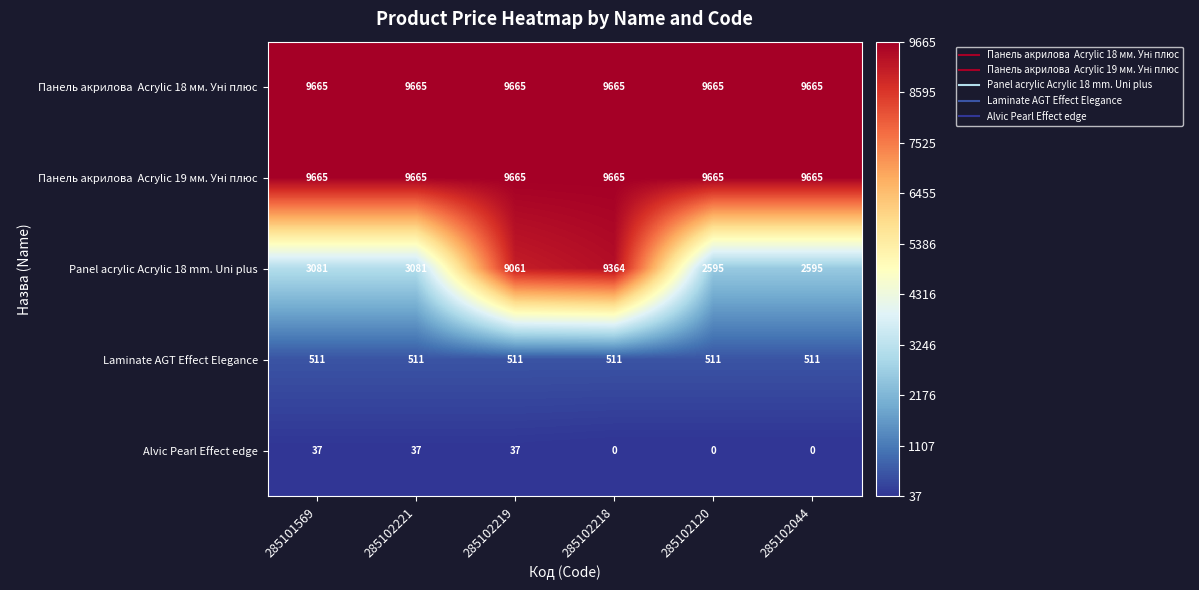

What is the difference between the maximum and minimum values in the Alvic Pearl Effect edge series?

37